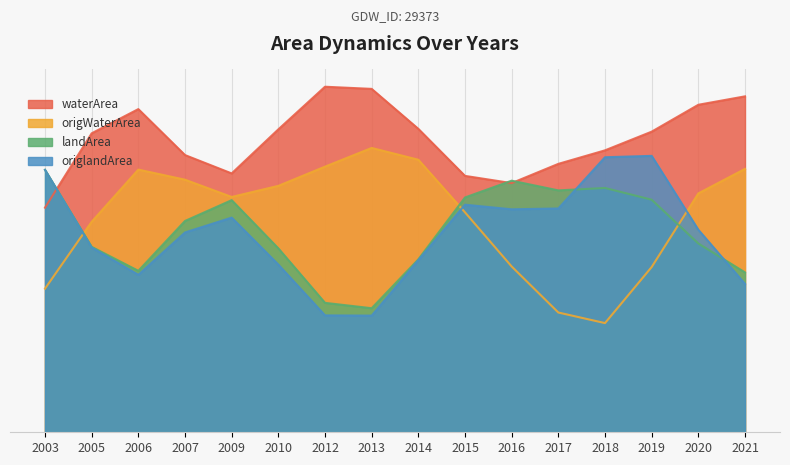

What is the difference between the highest and lowest values at 2010?

0.1